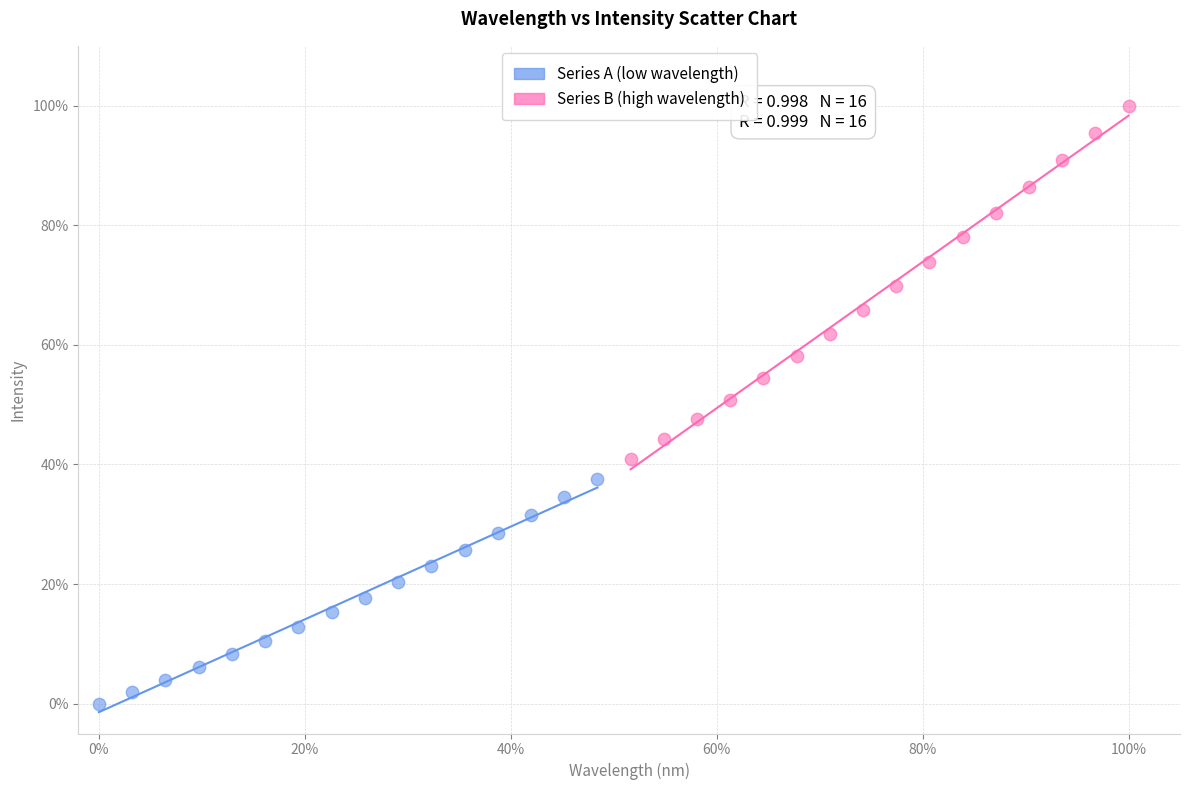

What are all the series names shown in the legend?

Series A (low wavelength), Series B (high wavelength)